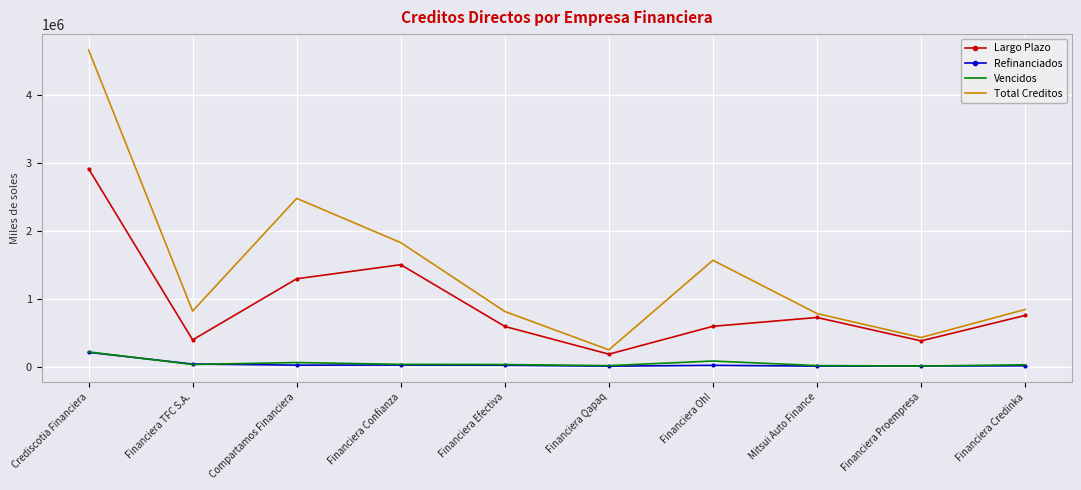

True or false: Total Creditos and Vencidos intersect in this chart.

False